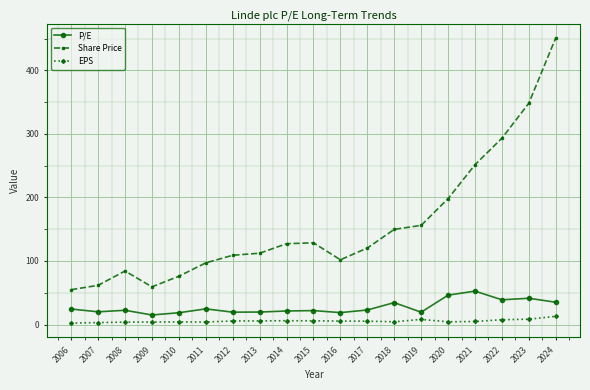

The value of P/E at 2007 is 20.0. True or false?

True